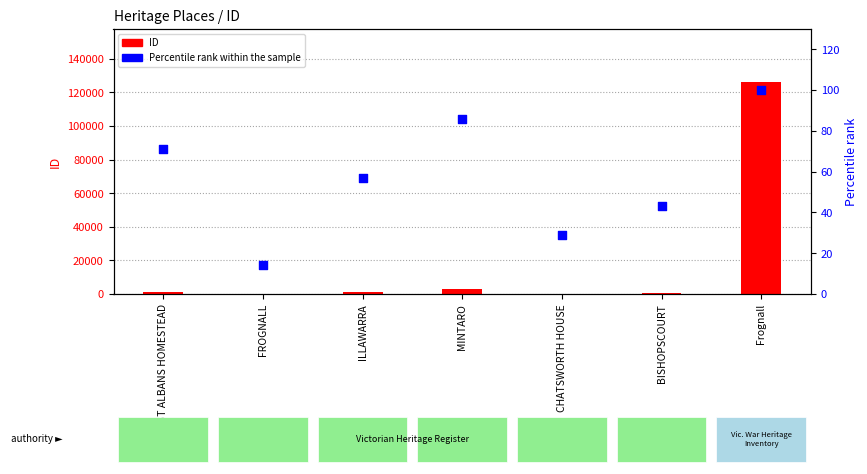

At which category is the sum across all series the highest?

Frognall